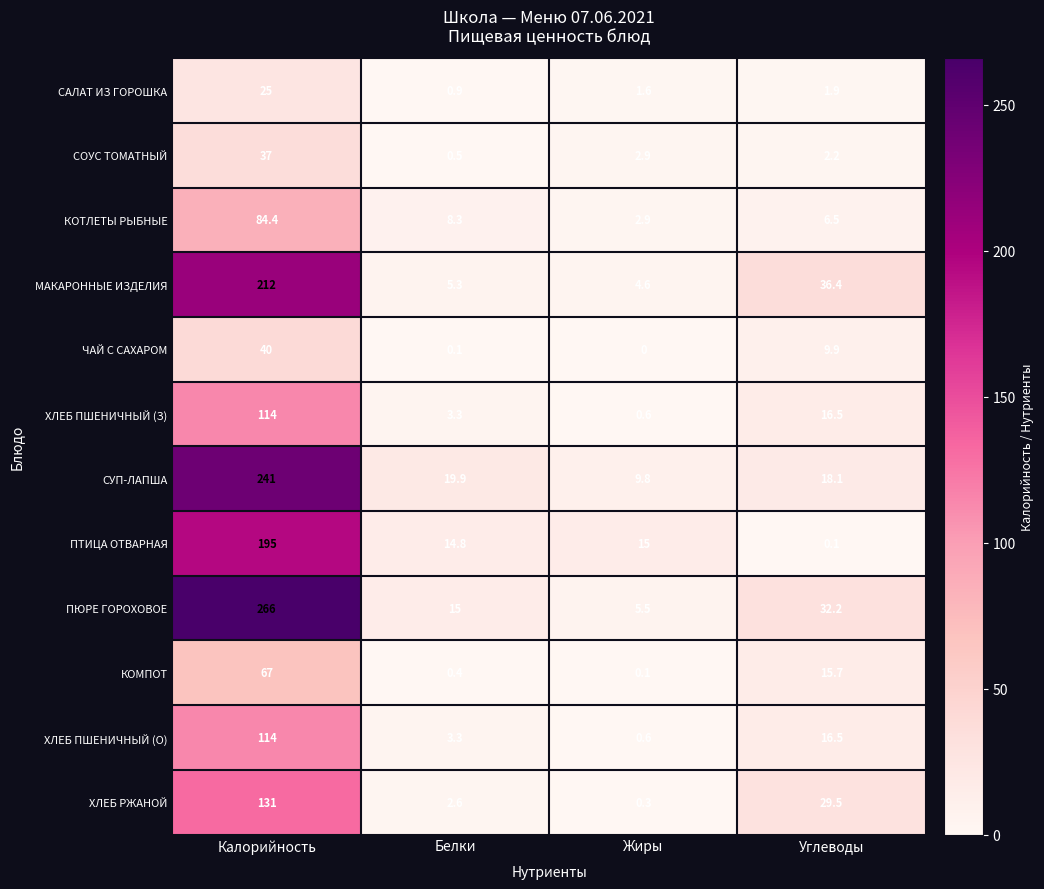

At how many categories does at least one series exceed 237?

1